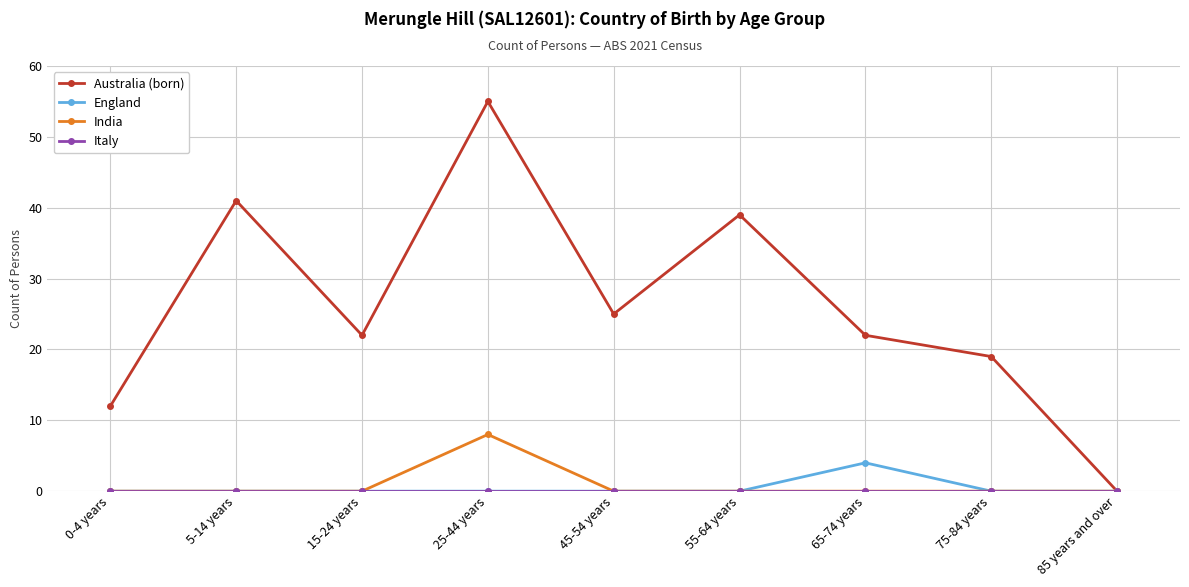

Which series has the widest spread of values?

Australia (born)